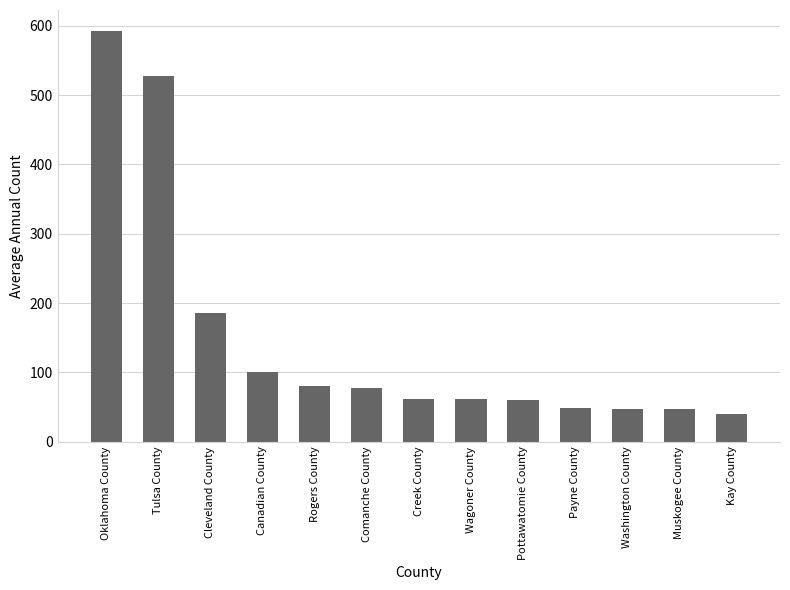

What is the sum of all values?

1930